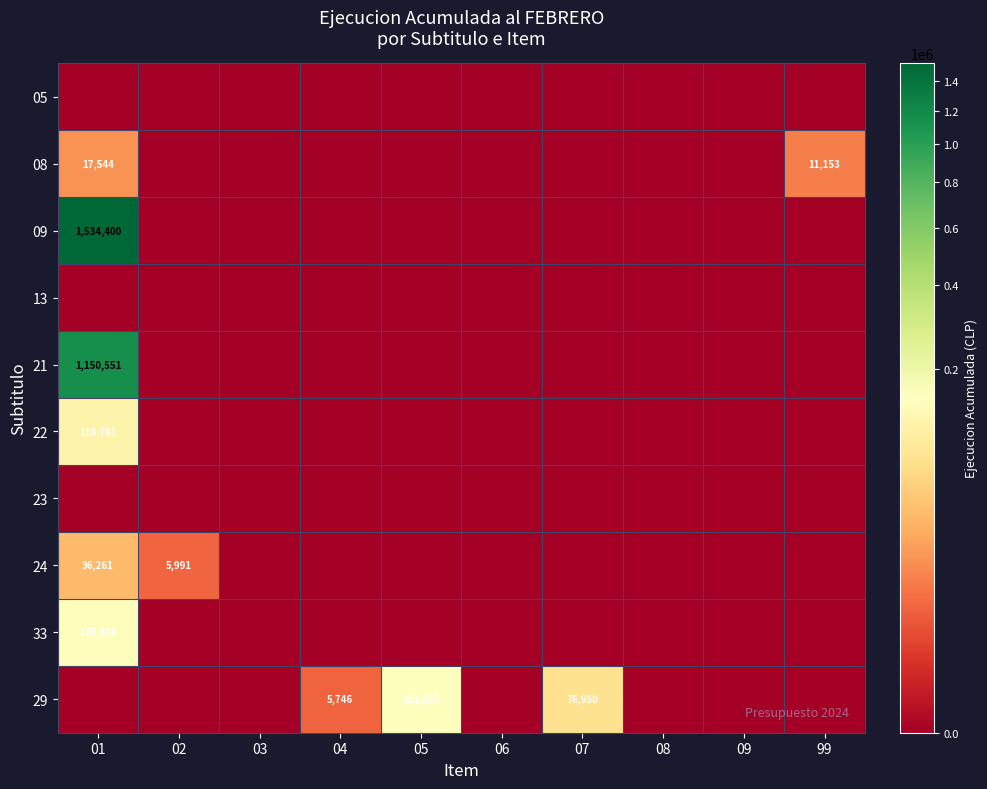

The 08 series shows 11153 at 99. True or false?

True